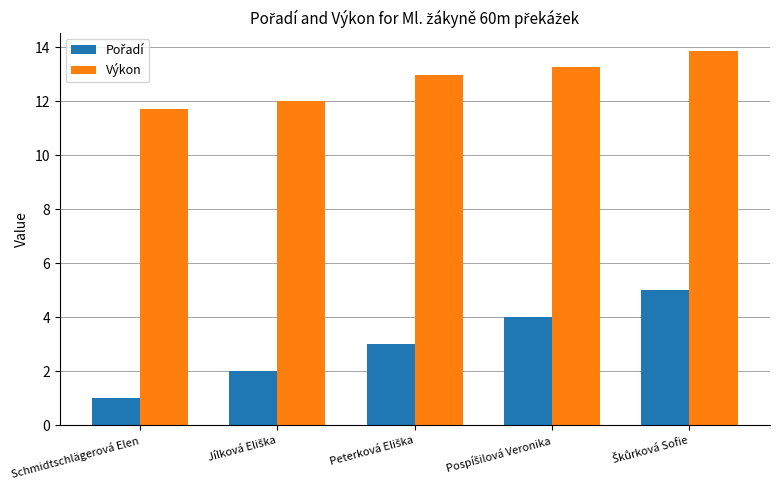

Does the chart contain any negative values?

No